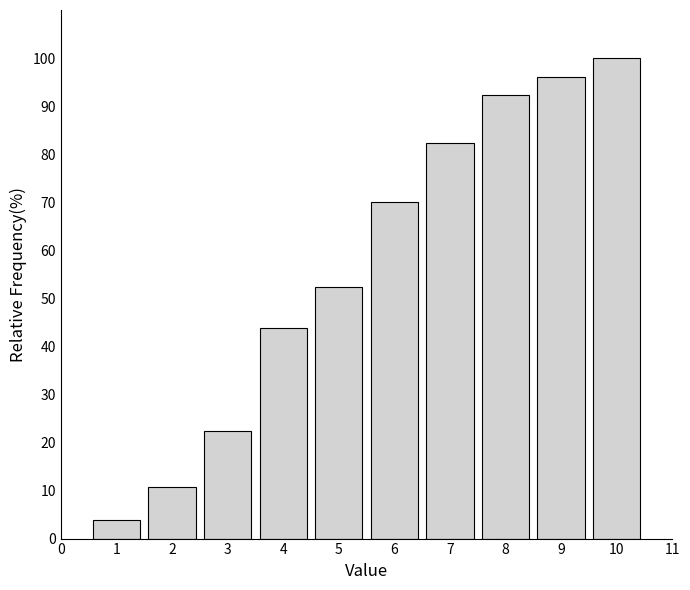

Reading right to left, what are all the values shown in this chart?

10=100.0	9=96.2	8=92.3	7=82.3	6=70.0	5=52.3	4=43.8	3=22.3	2=10.8	1=3.8